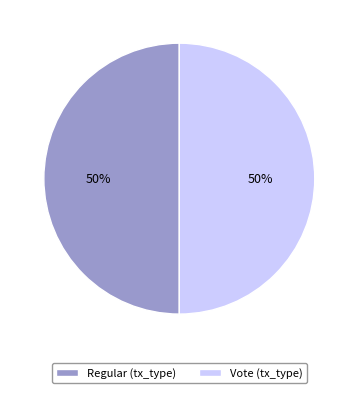

True or false: Vote (tx_type) accounts for 63% of the total.

False